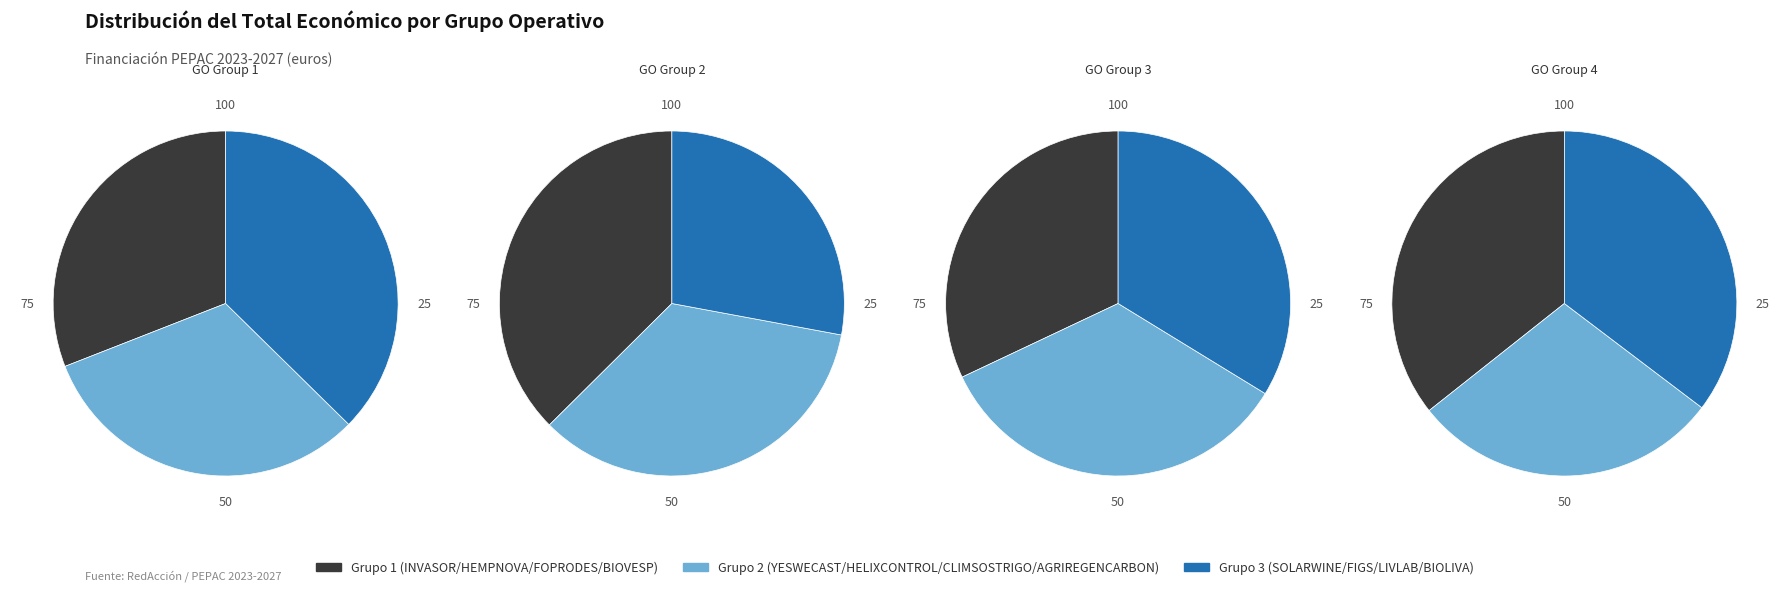

Which slice is the largest?

SOLARWINE